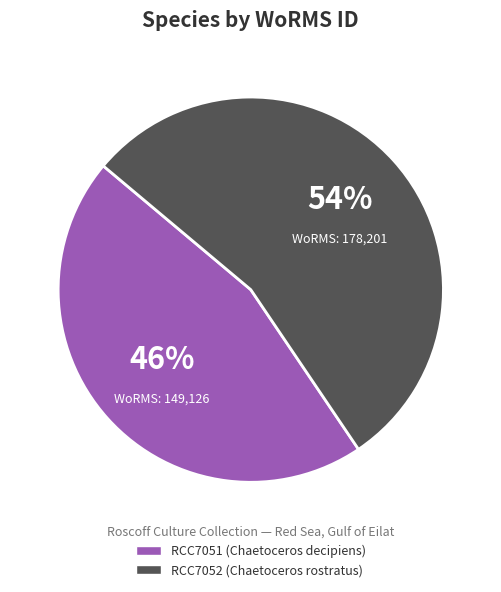

What is the smallest slice in the pie chart?

RCC7051 (Chaetoceros decipiens)